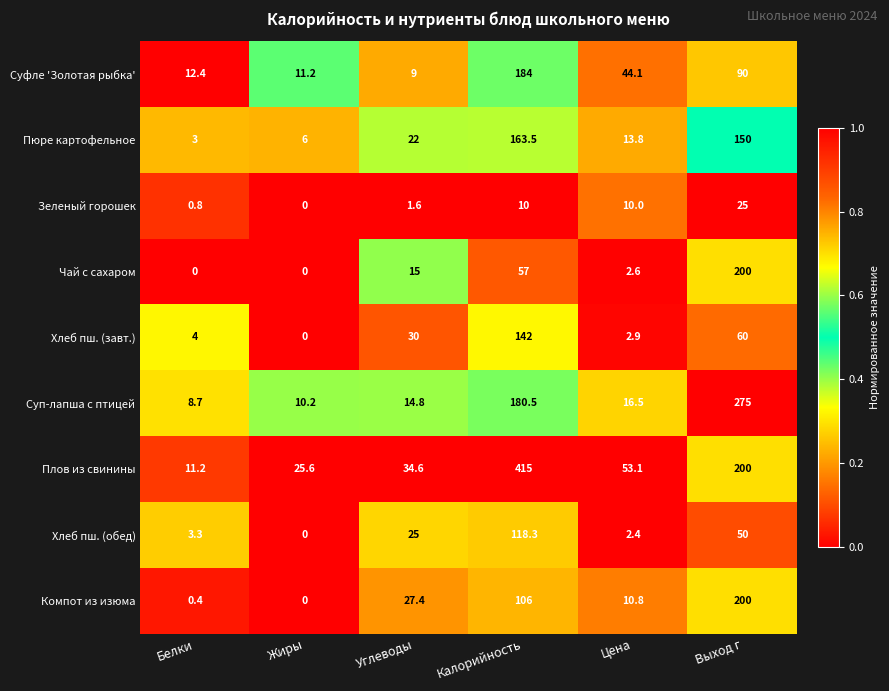

What is the average value of the Хлеб пш. (обед) series?

33.2